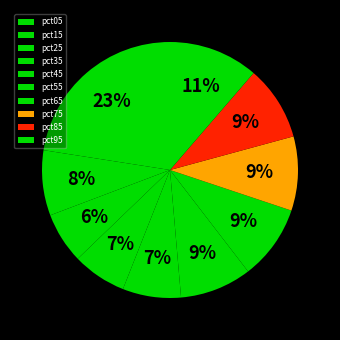

True or false: pct55 accounts for 16% of the total.

False